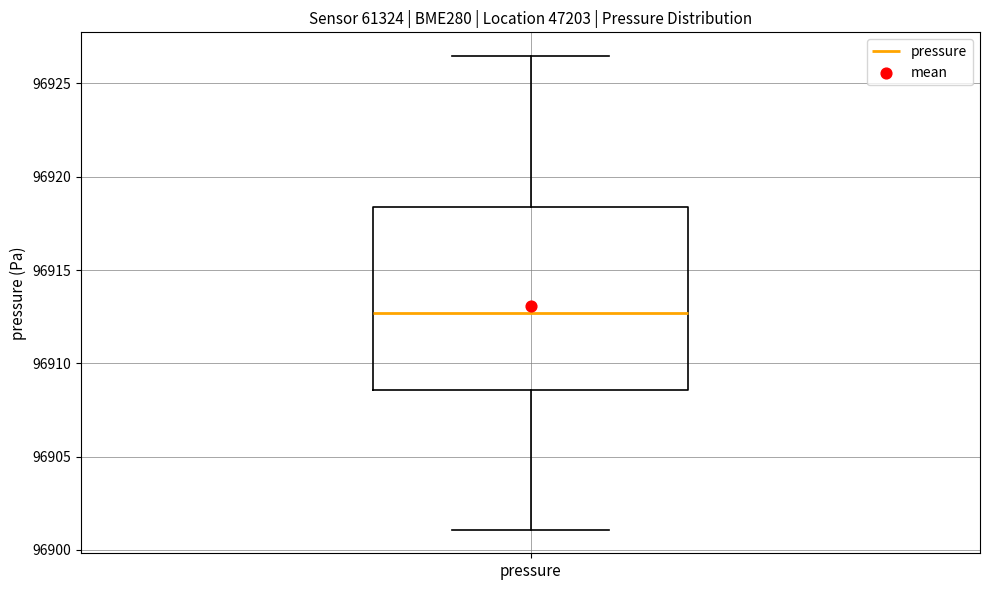

Read this box plot against the y-axis: the position of the median line, the range covered by the box, and the ends of both whiskers. The values are not printed on the chart, so give them approximately, as read against the axis.

median 96912.5, box 96908.5 to 96918.5, whiskers 96901.0 to 96926.5